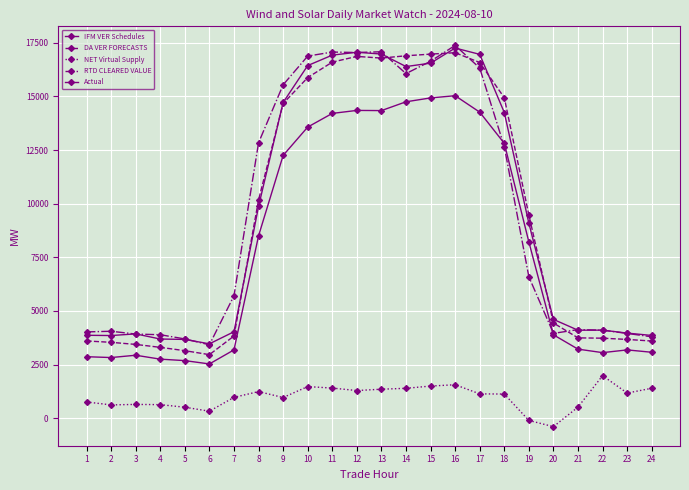

Between 19 and 20, which is larger?

19